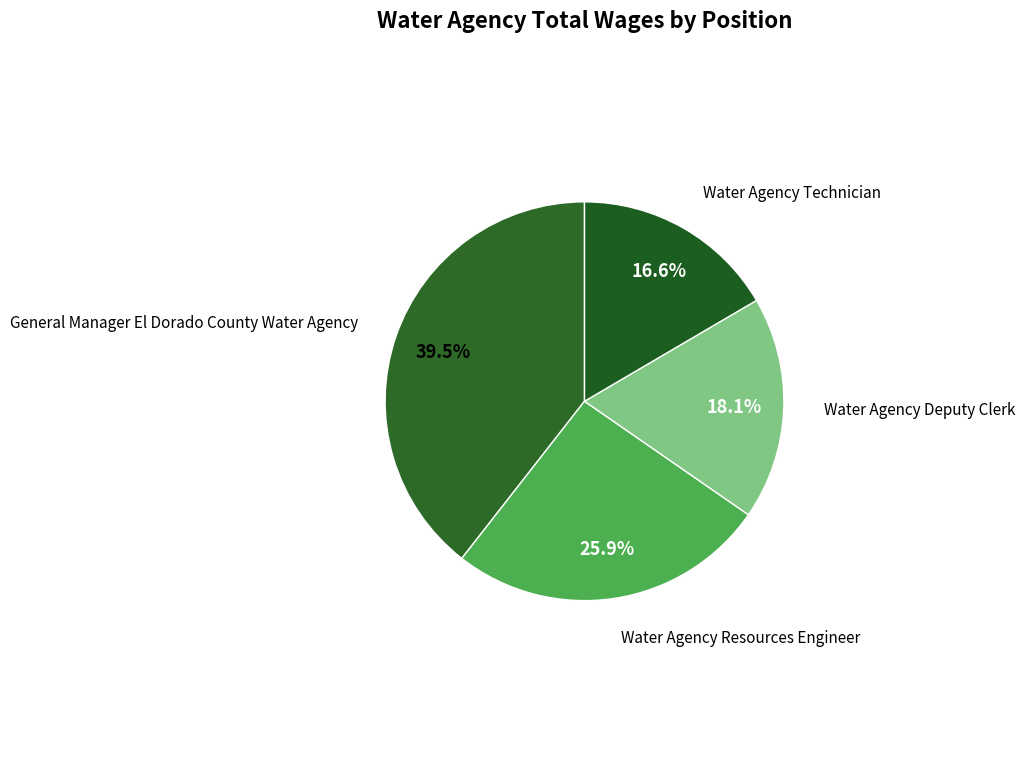

Count the number of slices in the pie.

4